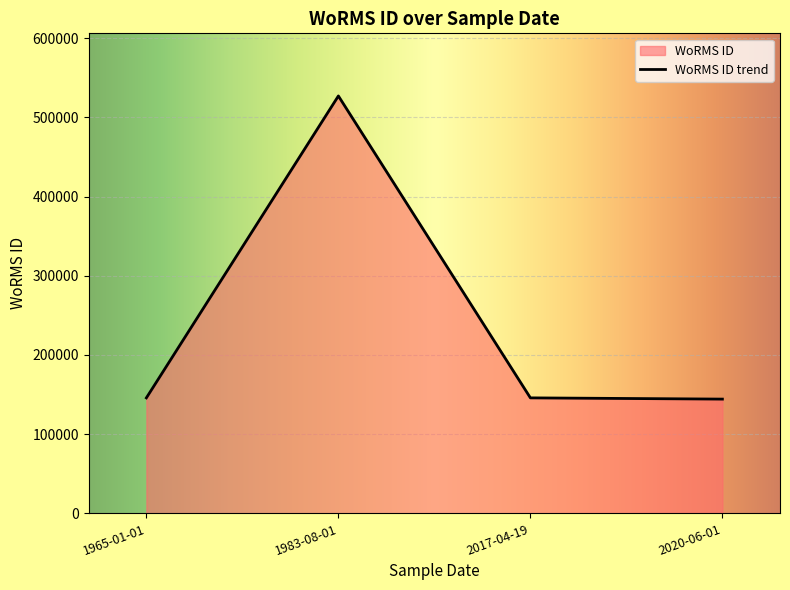

What is the minimum value shown in the chart?

144228